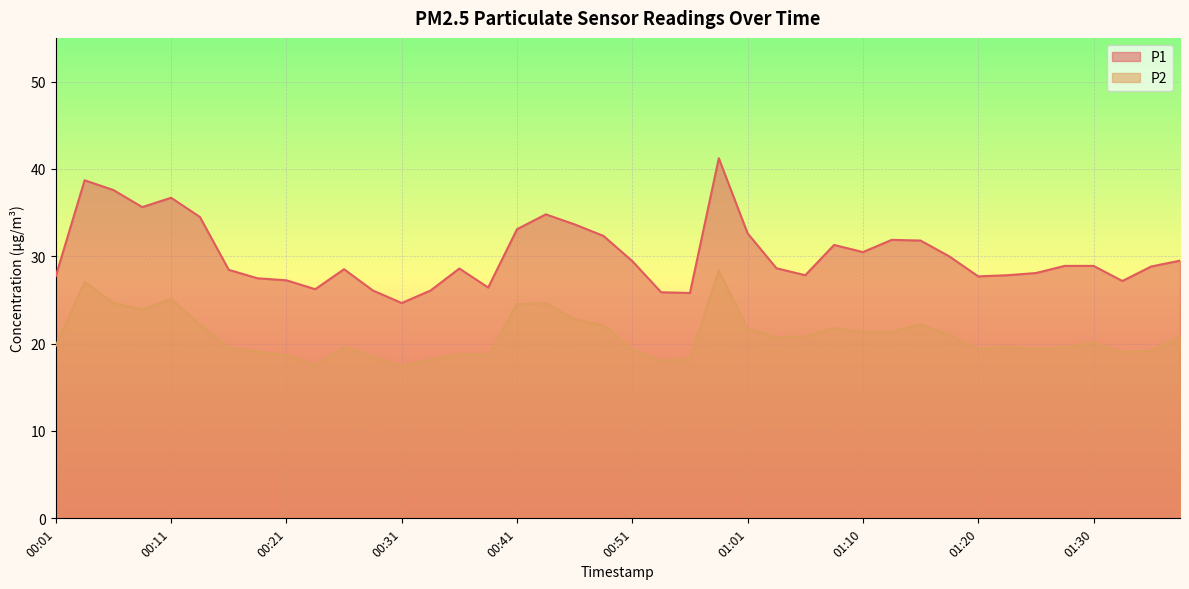

What is the value of the P1 point at the 27th from the left?

27.8